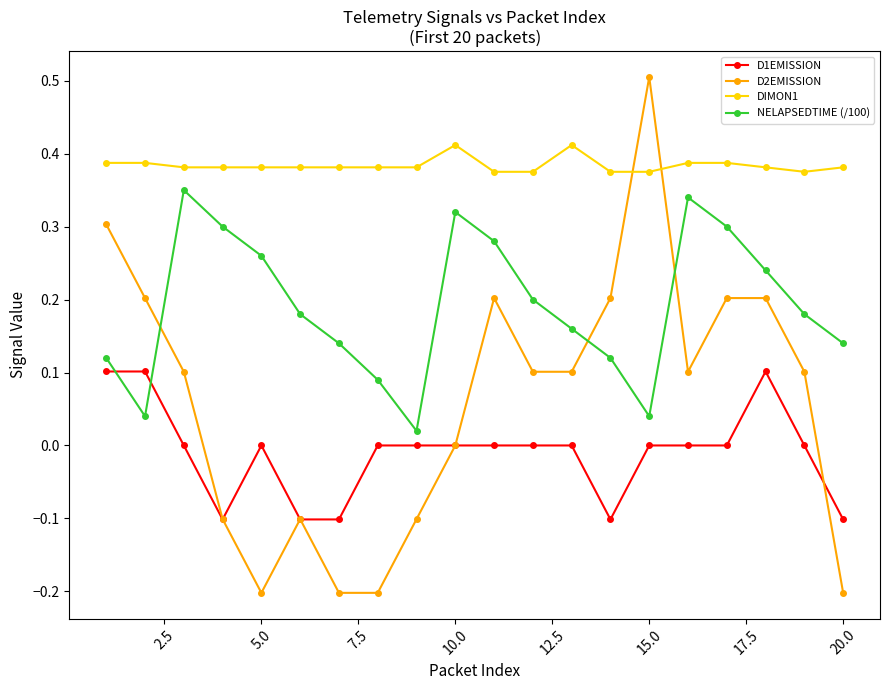

How many intersections are there between D2EMISSION and NELAPSEDTIME (/100)?

3